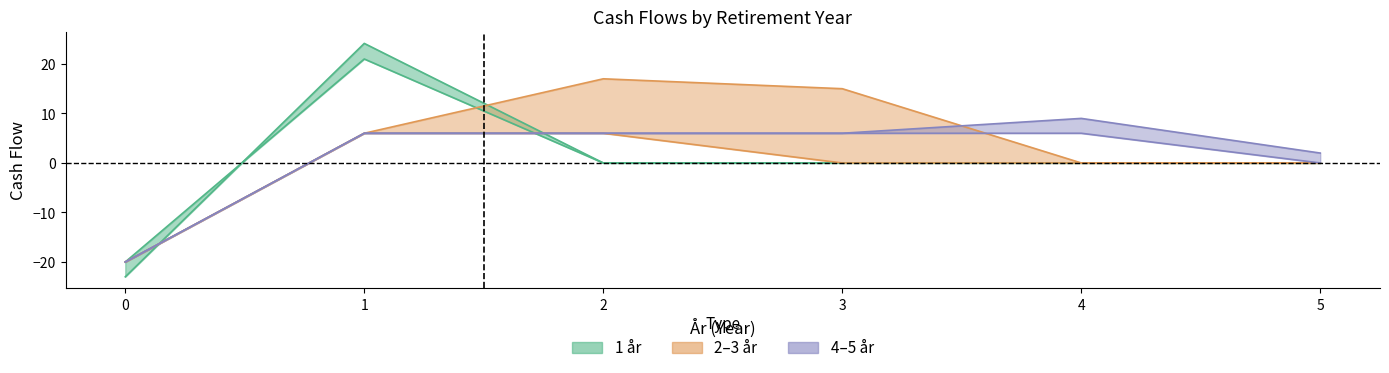

Where do 5 år and 1 år first cross each other?

1 and 2